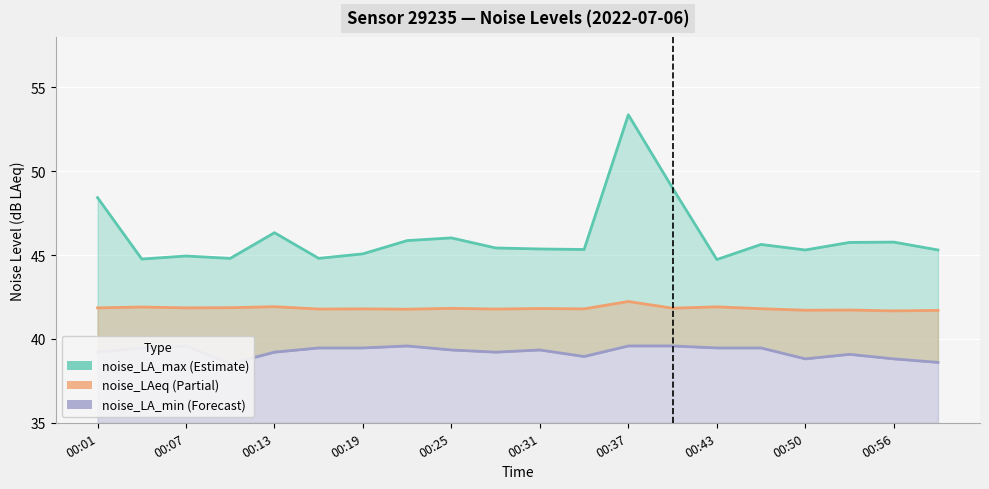

At which category does the chart reach its minimum across all series?

00:10